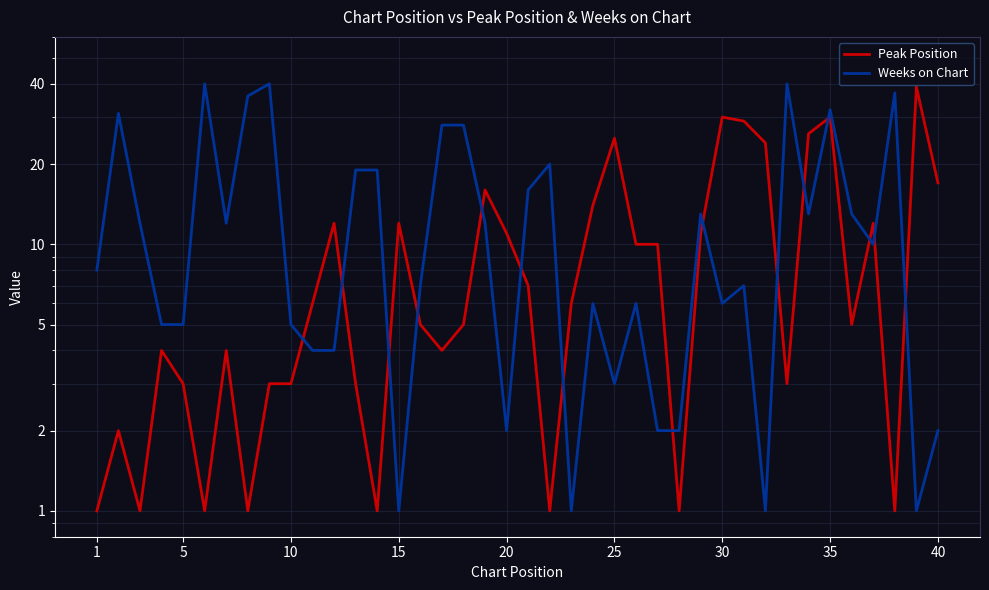

Is the value of Weeks on Chart at 13 greater than the value of Peak Position at 25?

Yes